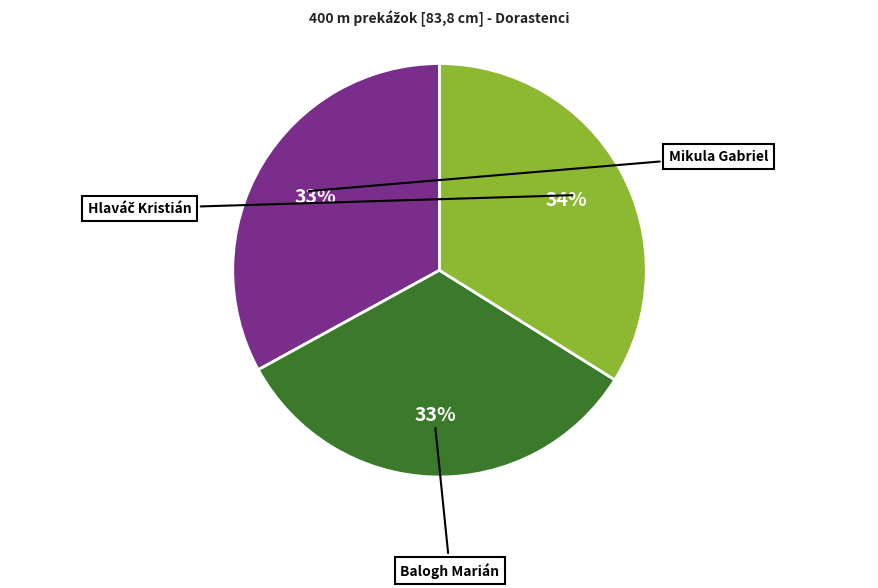

Is there a majority slice in this chart?

No